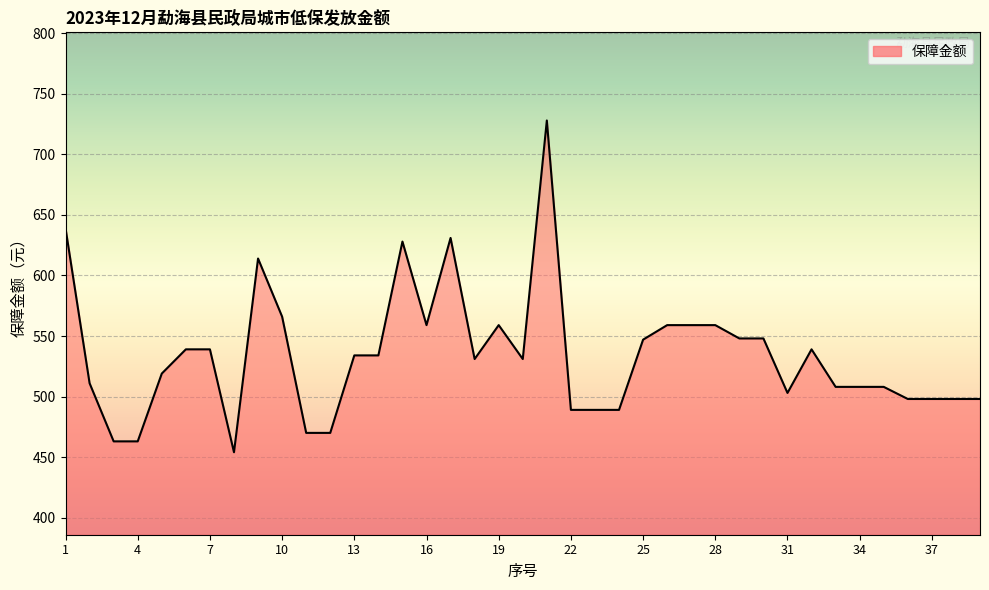

What is the minimum value shown in the chart?

454